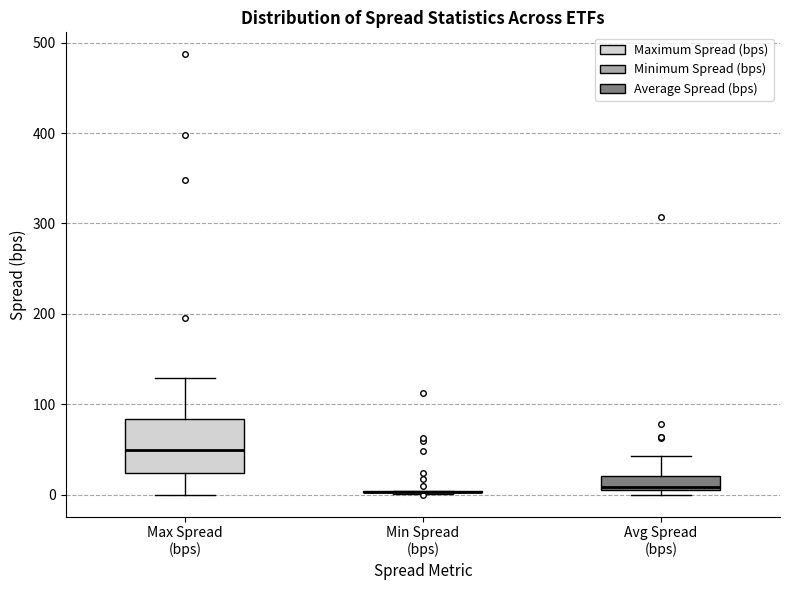

Reading left to right, read every box against the y-axis: the position of its median line, the range the box covers, and the ends of its whiskers. The values are not printed on the chart, so give them approximately, as read against the axis.

Max Spread (bps): median 50, box 20 to 80, whiskers 0 to 130
Min Spread (bps): box collapsed to a line at 0, whiskers 0 to 0
Avg Spread (bps): median 10 (just above the box's lower edge), box 10 to 20, whiskers 0 to 40